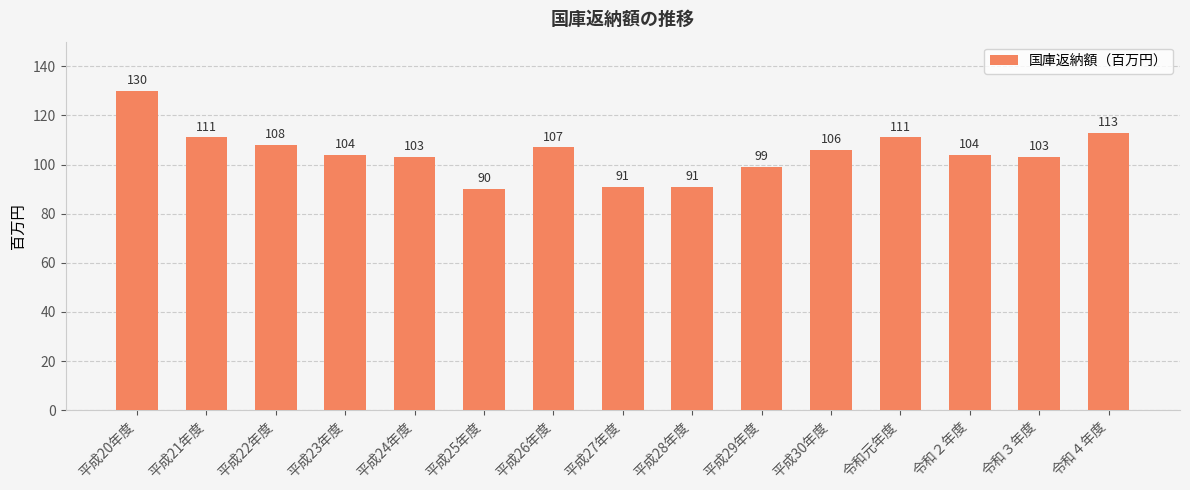

Reading left to right, transcribe all the data shown in this chart.

平成20年度=130	平成21年度=111	平成22年度=108	平成23年度=104	平成24年度=103	平成25年度=90	平成26年度=107	平成27年度=91	平成28年度=91	平成29年度=99	平成30年度=106	令和元年度=111	令和２年度=104	令和３年度=103	令和４年度=113